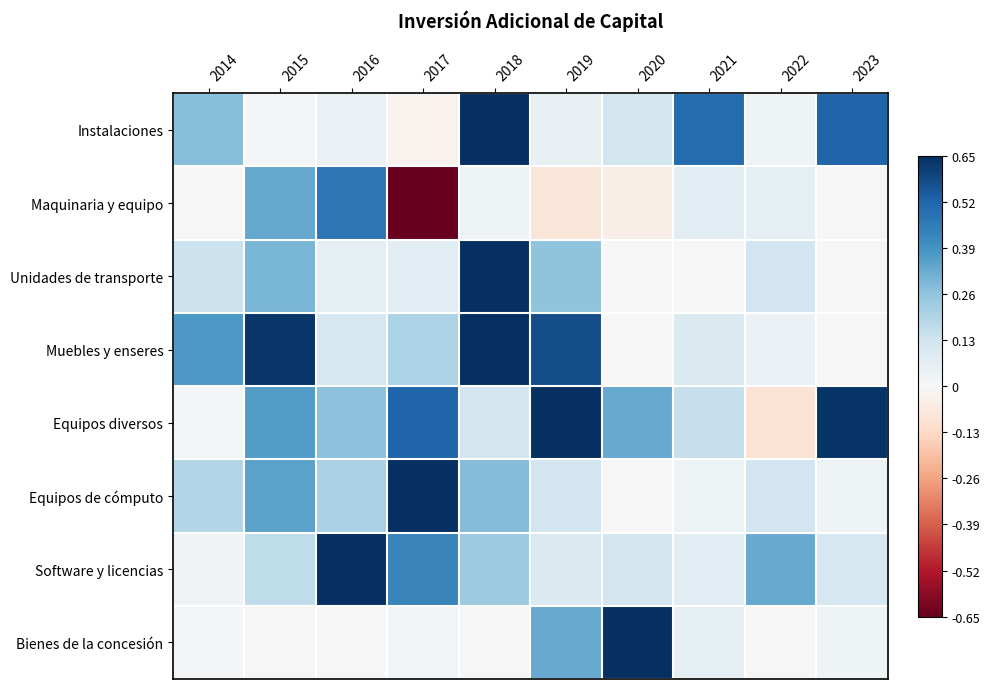

Reading left to right, what are all the values shown in this chart?

Instalaciones: 2014=0.3	2015=0.0	2016=0.0	2017=-0.0	2018=0.7	2019=0.0	2020=0.1	2021=0.5	2022=0.0	2023=0.5
Maquinaria y equipo: 2014=0.0	2015=0.3	2016=0.5	2017=-0.7	2018=0.0	2019=-0.1	2020=-0.0	2021=0.1	2022=0.1	2023=0.0
Unidades de transporte: 2014=0.1	2015=0.3	2016=0.1	2017=0.1	2018=0.7	2019=0.3	2020=0.0	2021=0.0	2022=0.1	2023=0.0
Muebles y enseres: 2014=0.4	2015=0.6	2016=0.1	2017=0.2	2018=0.7	2019=0.6	2020=0.0	2021=0.1	2022=0.0	2023=0.0
Equipos diversos: 2014=0.0	2015=0.4	2016=0.3	2017=0.5	2018=0.1	2019=0.7	2020=0.3	2021=0.2	2022=-0.1	2023=0.6
Equipos de cómputo: 2014=0.2	2015=0.3	2016=0.2	2017=0.7	2018=0.3	2019=0.1	2020=0.0	2021=0.0	2022=0.1	2023=0.0
Software y licencias: 2014=0.0	2015=0.2	2016=0.7	2017=0.4	2018=0.2	2019=0.1	2020=0.1	2021=0.1	2022=0.3	2023=0.1
Bienes de la concesión: 2014=0.0	2015=0.0	2016=0.0	2017=0.0	2018=0.0	2019=0.3	2020=0.7	2021=0.1	2022=0.0	2023=0.0